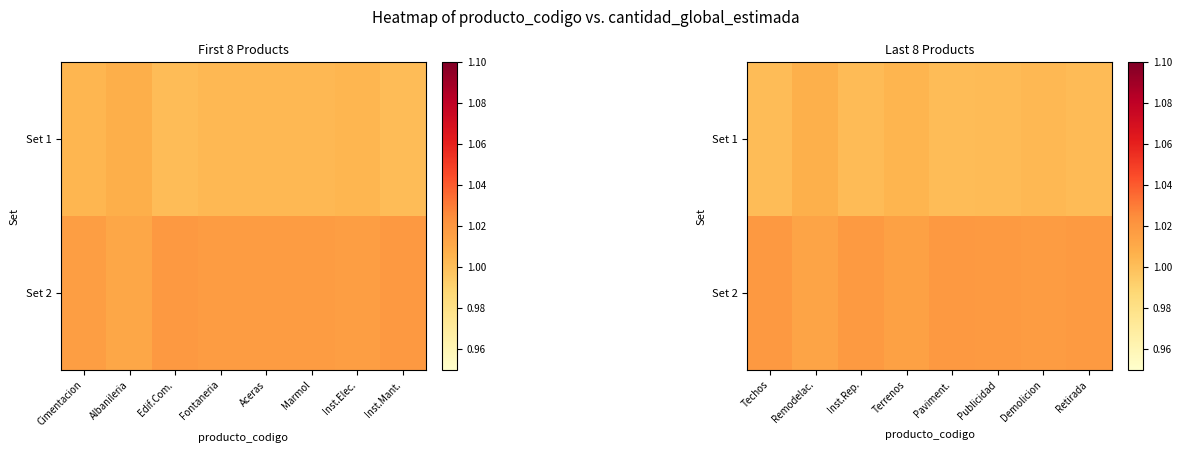

The Set 1 series shows 1.0 at Demolicion. True or false?

True